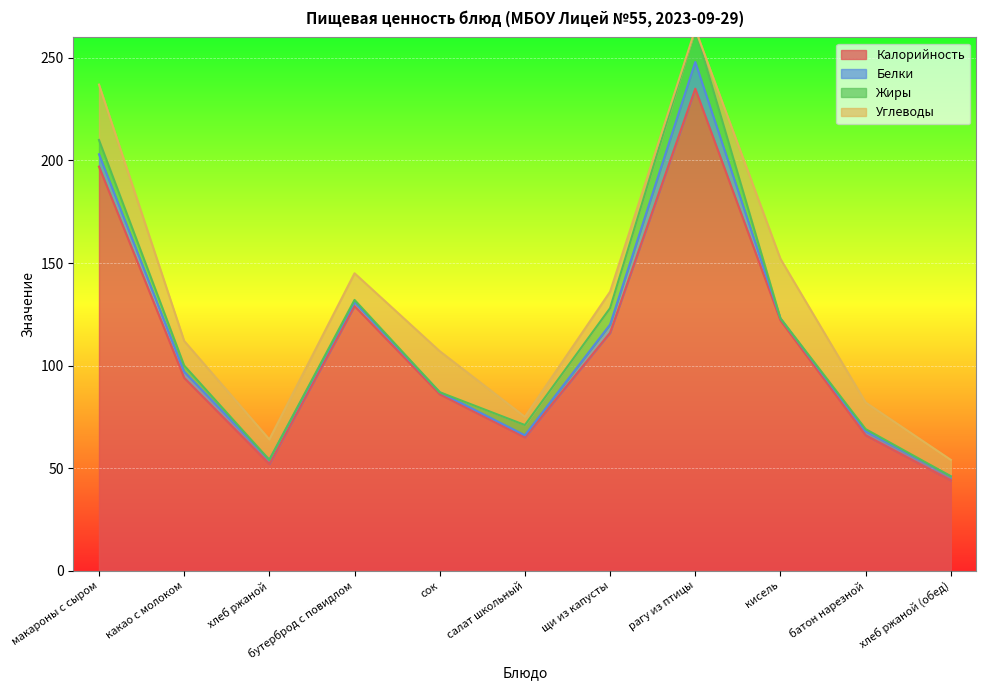

Where is the first local minimum for Углеводы?

хлеб ржаной